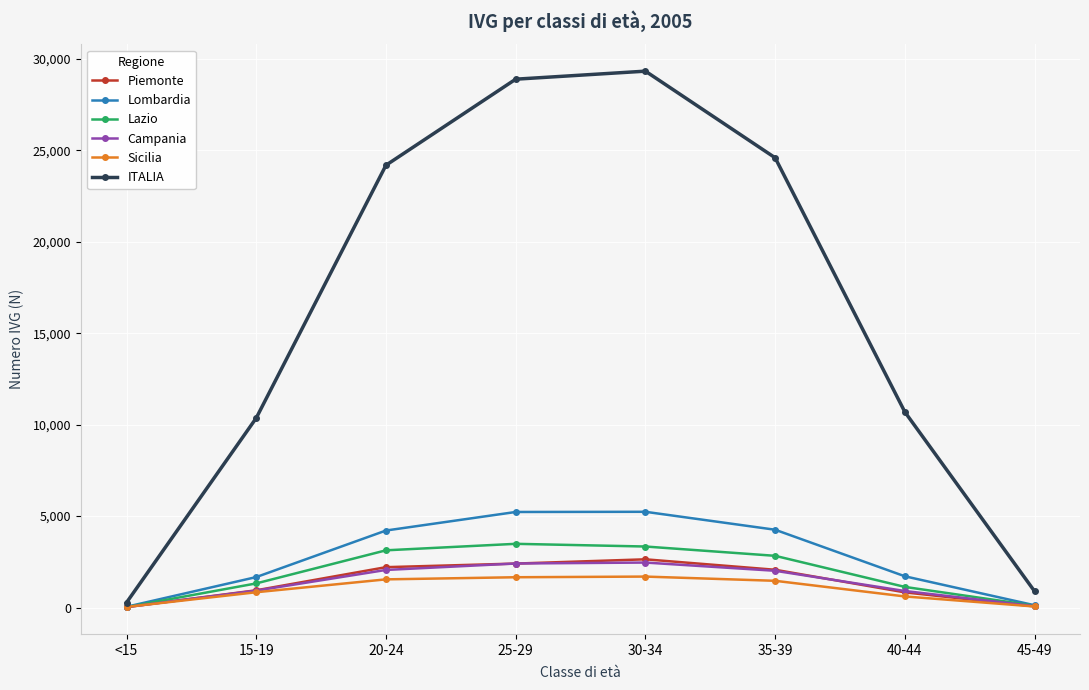

Which category has the highest value across all series?

30-34